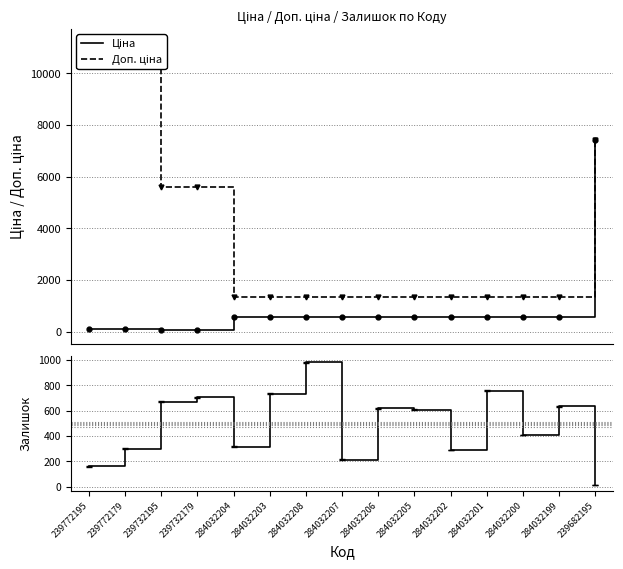

Where is Доп. ціна nearest to the value 6249?

239732195